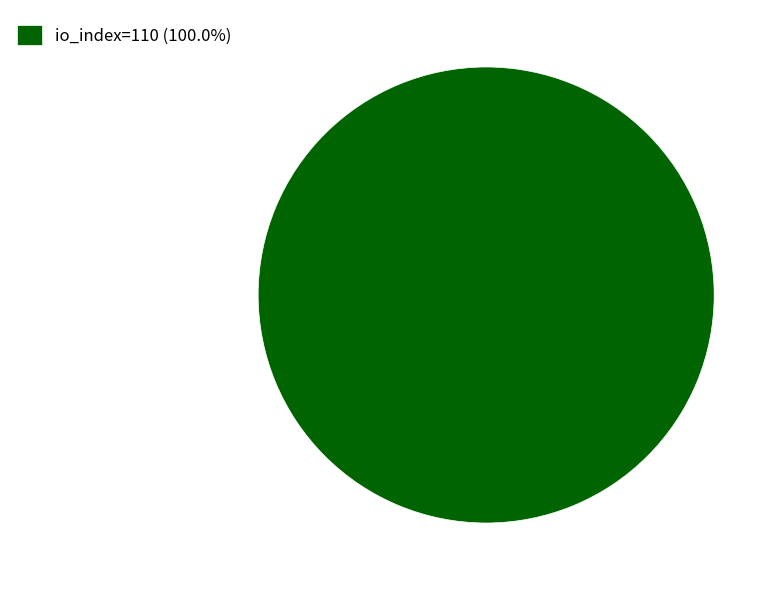

How many segments does this pie chart have?

1